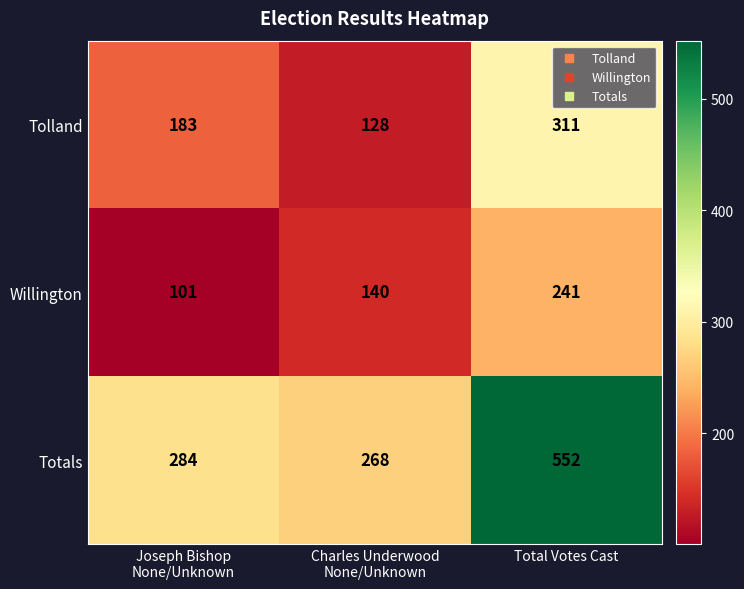

What is the total value across all series at Charles Underwood
None/Unknown?

536